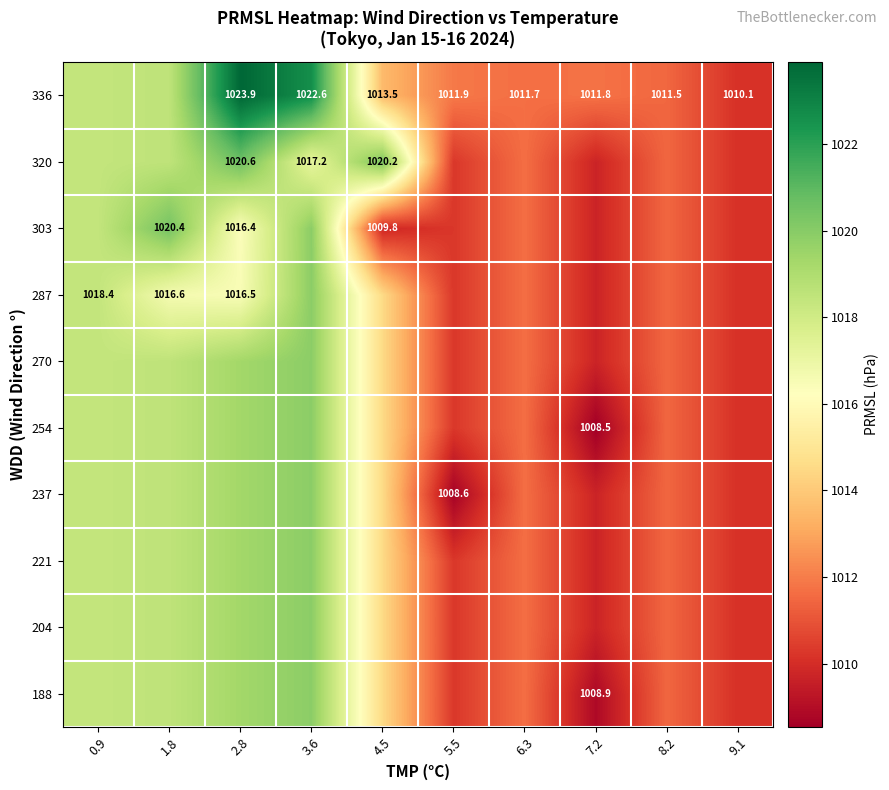

What is the spread (max minus min) of values at 4.5?

10.4